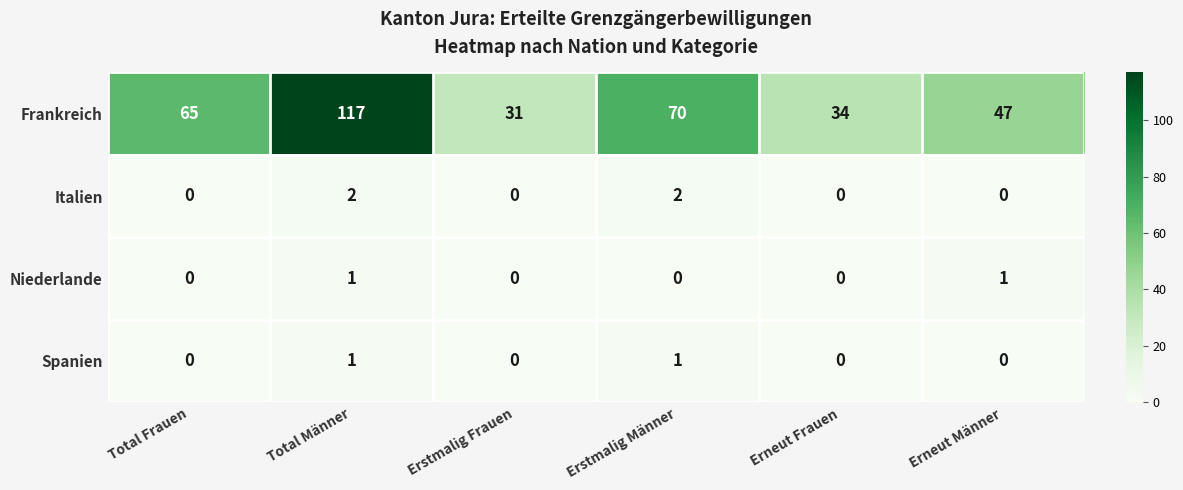

What is the spread (max minus min) of values at Erstmalig Männer?

70